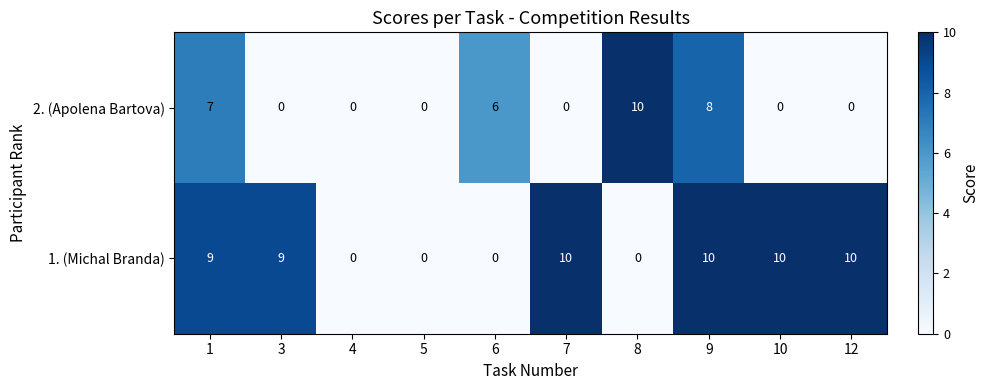

At which label does 2. (Apolena Bartova) reach its peak?

8